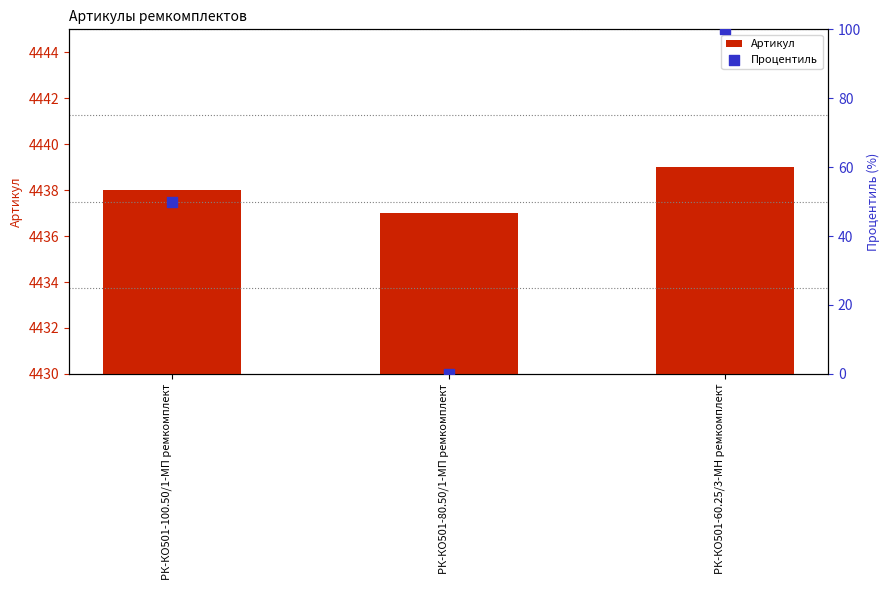

Which series has the largest total across all categories?

Артикул